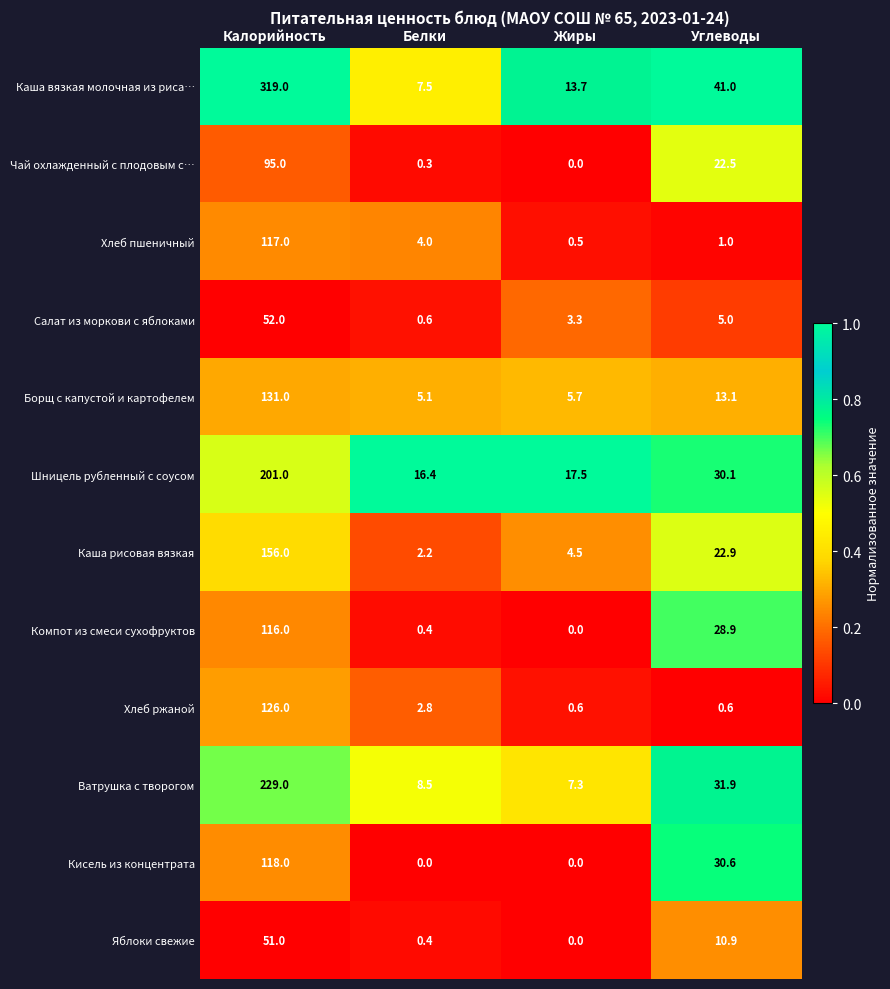

Rank the series at Углеводы from lowest to highest value.

Хлеб ржаной, Хлеб пшеничный, Салат из моркови с яблоками, Яблоки свежие, Борщ с капустой и картофелем, Чай охлажденный с плодовым с…, Каша рисовая вязкая, Компот из смеси сухофруктов, Шницель рубленный с соусом, Кисель из концентрата, Ватрушка с творогом, Каша вязкая молочная из риса…